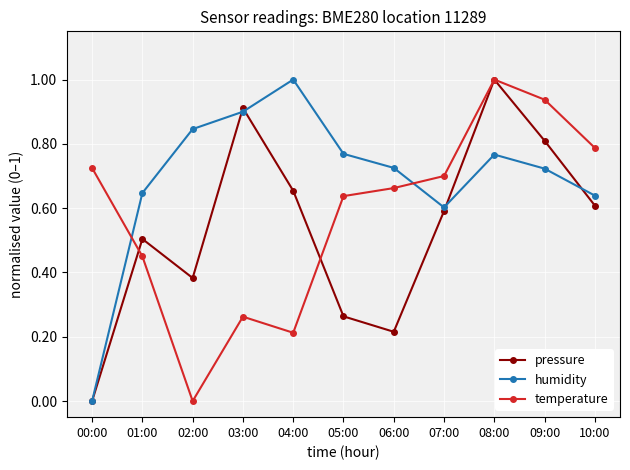

True or false: humidity and temperature cross at least once.

True